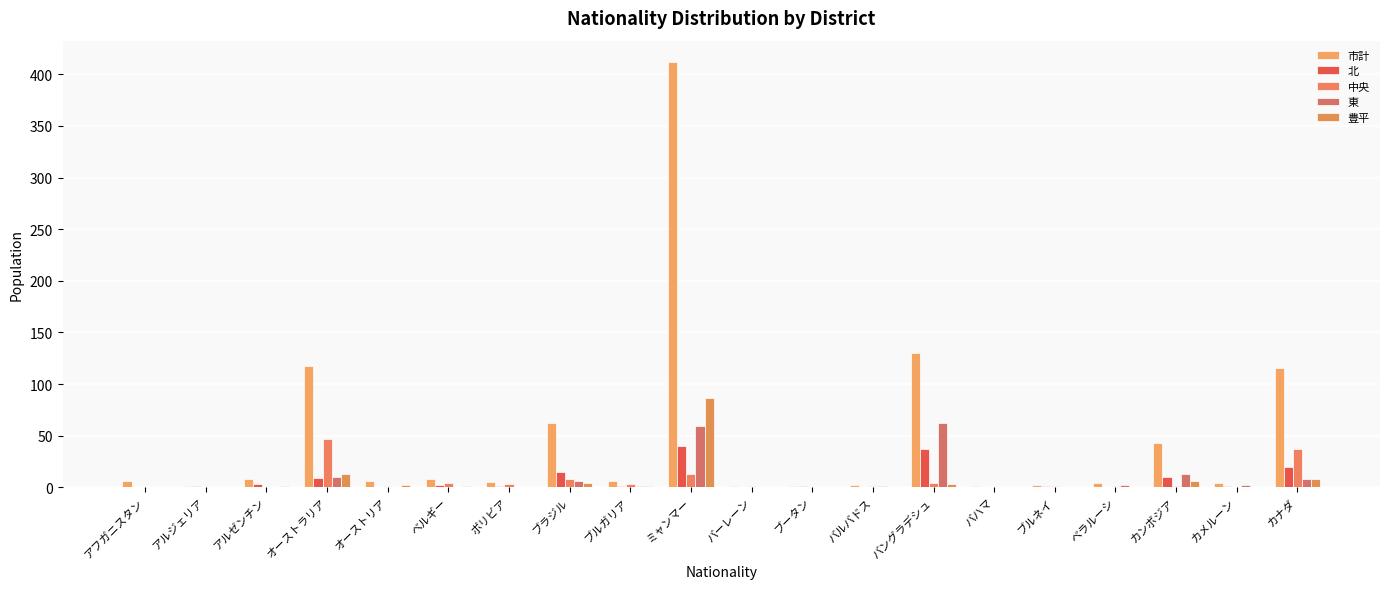

At which label is 豊平 closest to 43?

オーストラリア